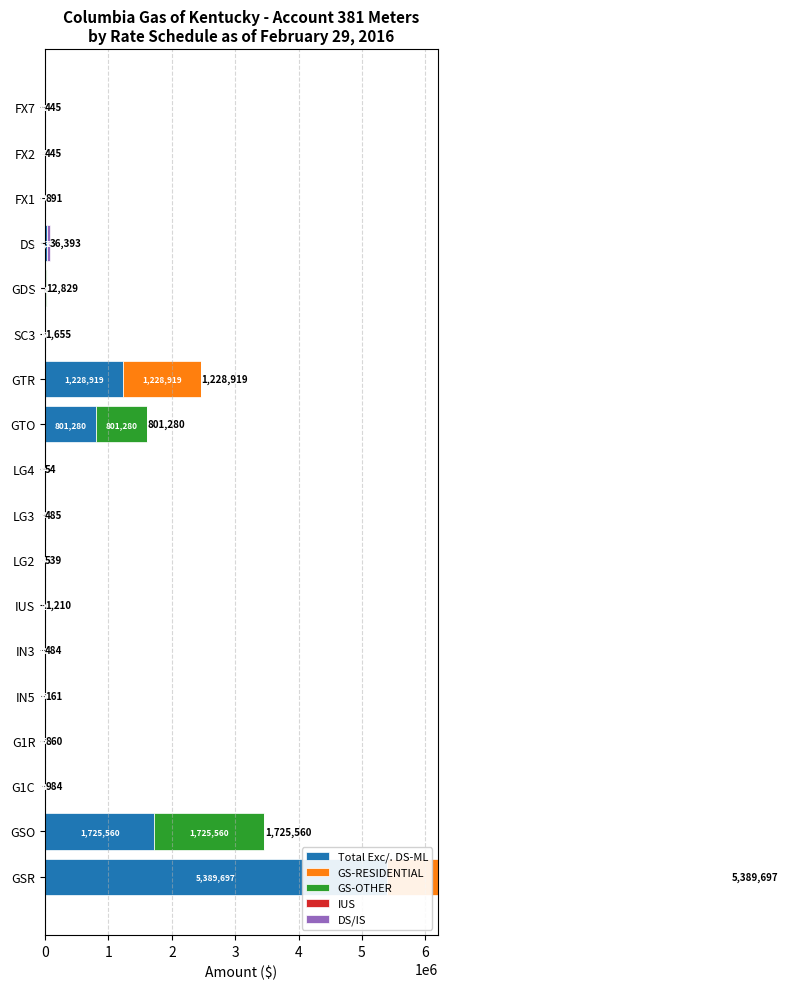

Rank the series at G1R from lowest to highest value.

GS-OTHER, IUS, DS/IS, GS-RESIDENTIAL, Total Exc/. DS-ML